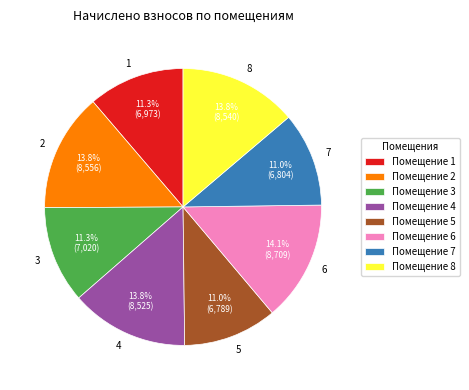

Is there a majority slice in this chart?

No